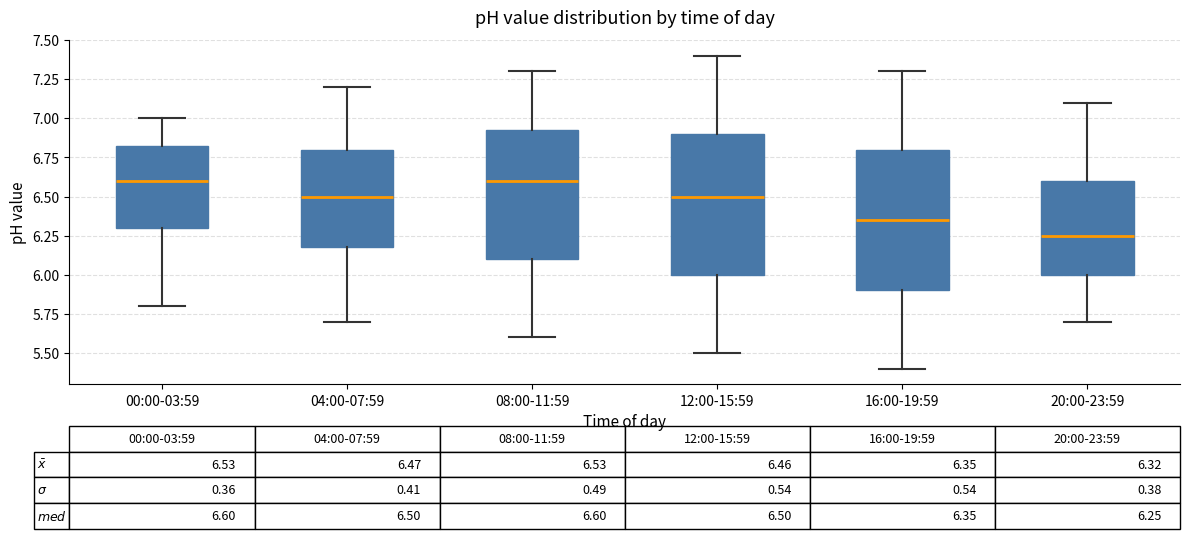

Which box's median line is the lowest?

20:00-23:59